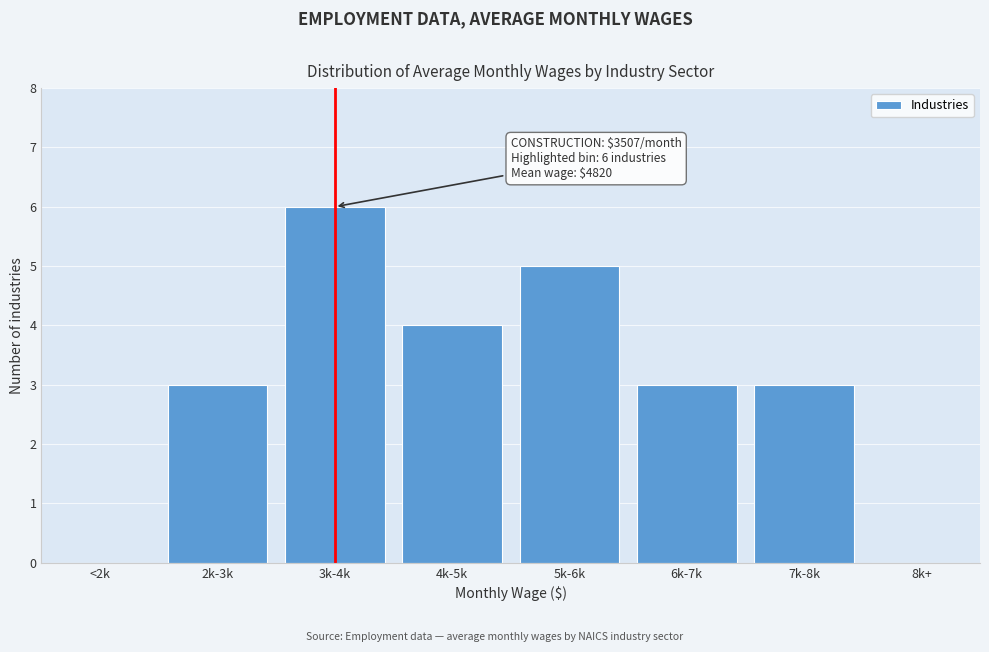

Reading left to right, transcribe all the data shown in this chart.

<2k=0	2k-3k=3	3k-4k=6	4k-5k=4	5k-6k=5	6k-7k=3	7k-8k=3	8k+=0